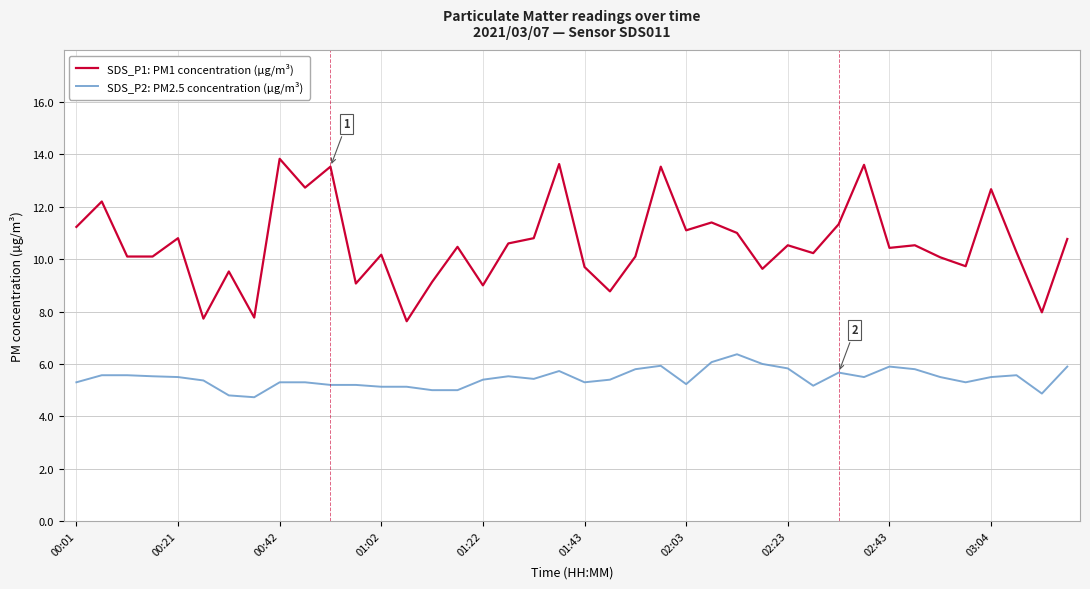

True or false: SDS_P1: PM1 concentration (µg/m³) and SDS_P2: PM2.5 concentration (µg/m³) intersect in this chart.

False